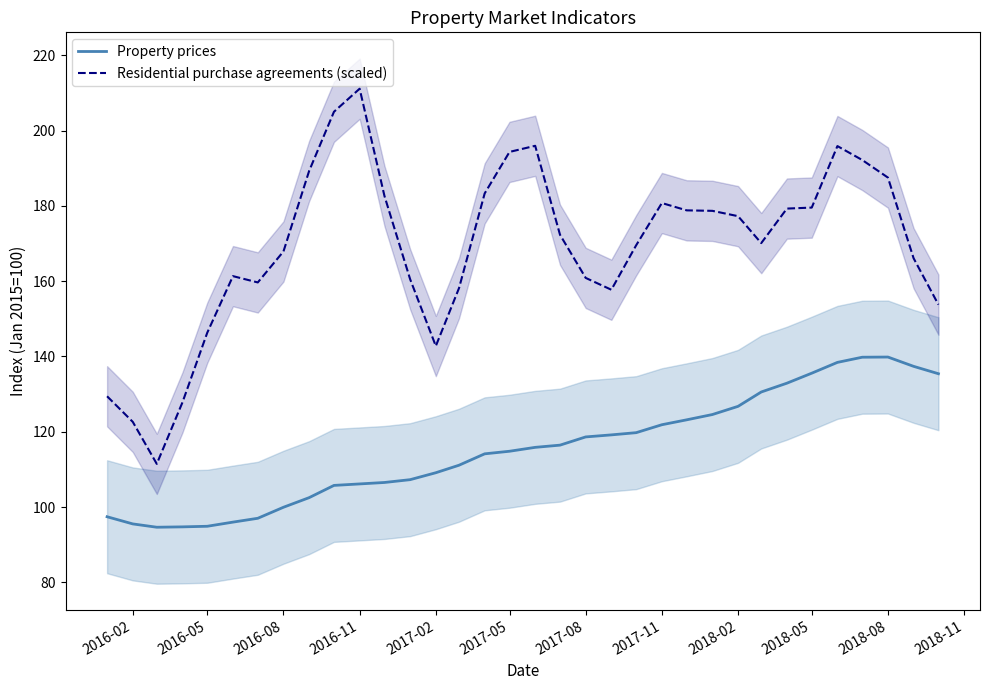

Which series has the largest total across all categories?

Residential purchase agreements (scaled)